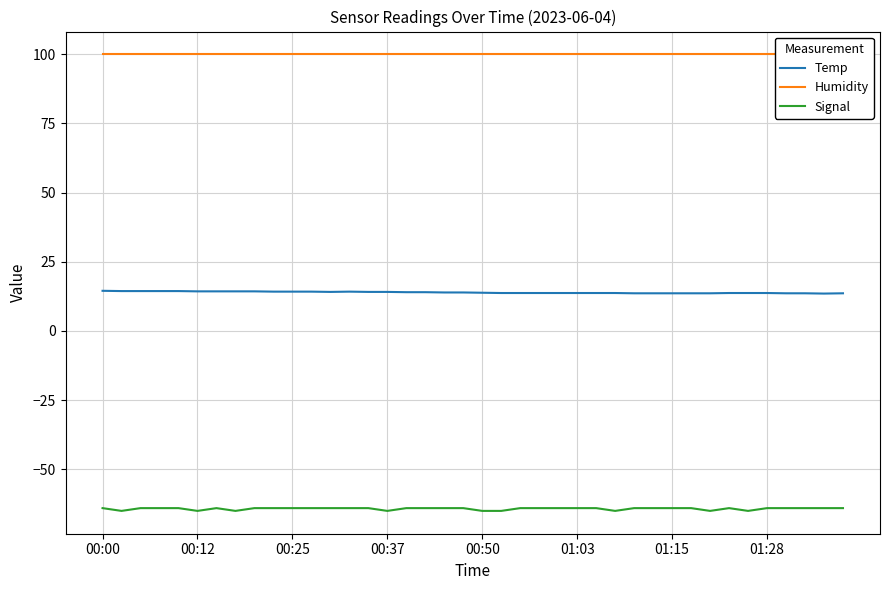

Which series has the largest total across all categories?

Humidity